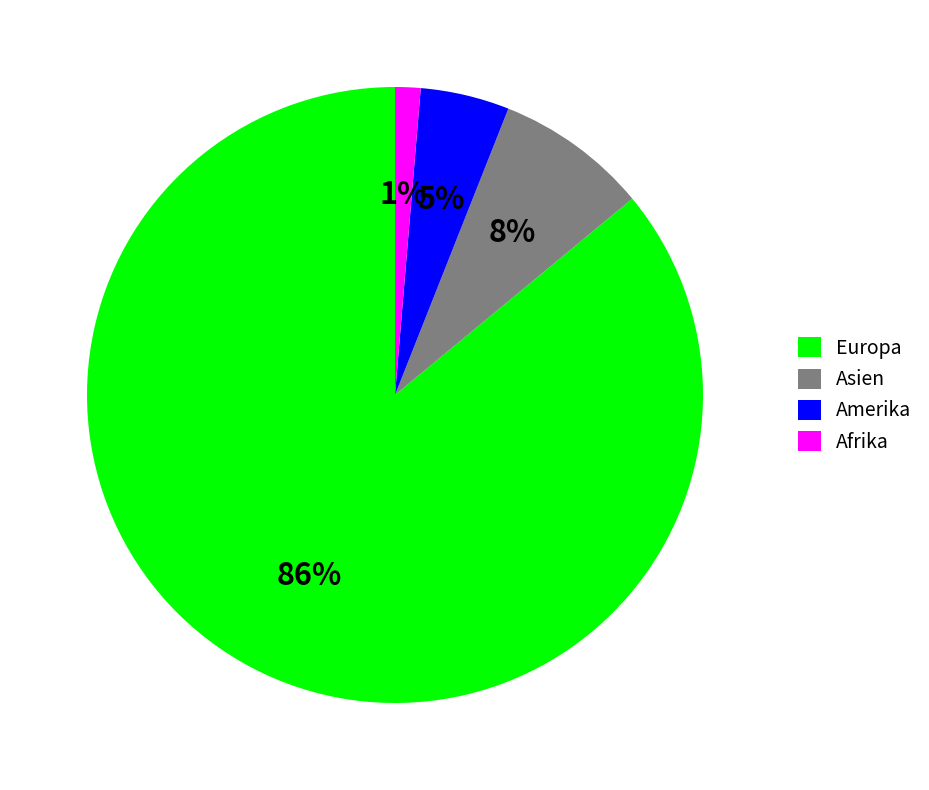

Do Europa and Asien together represent more than half of the pie?

Yes